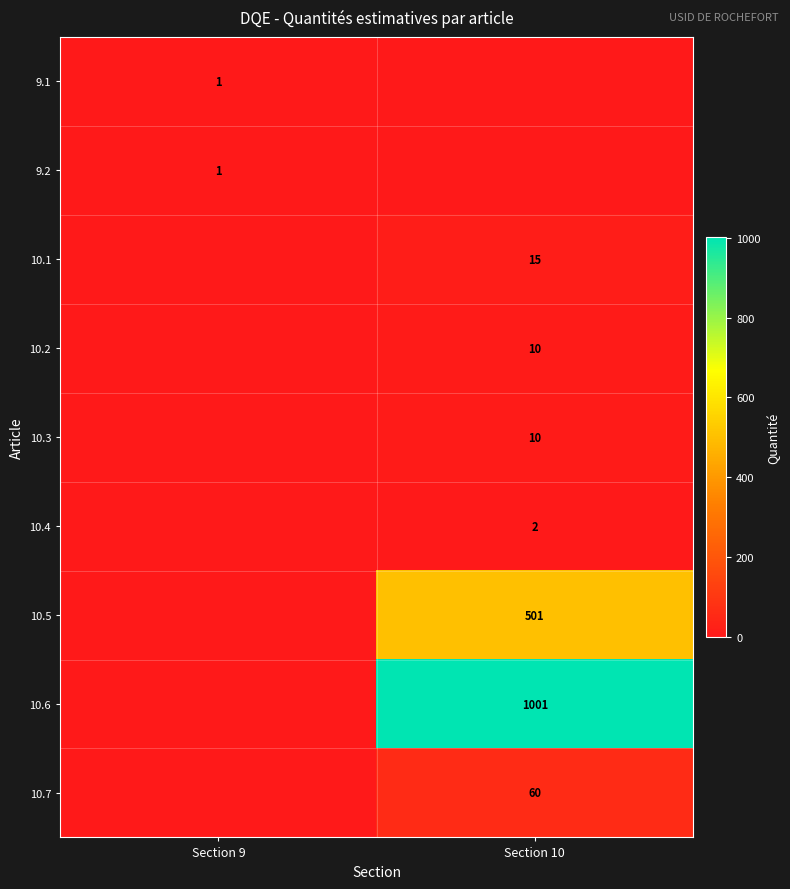

Is it true that 10.2 equals 10 at Section 10?

True